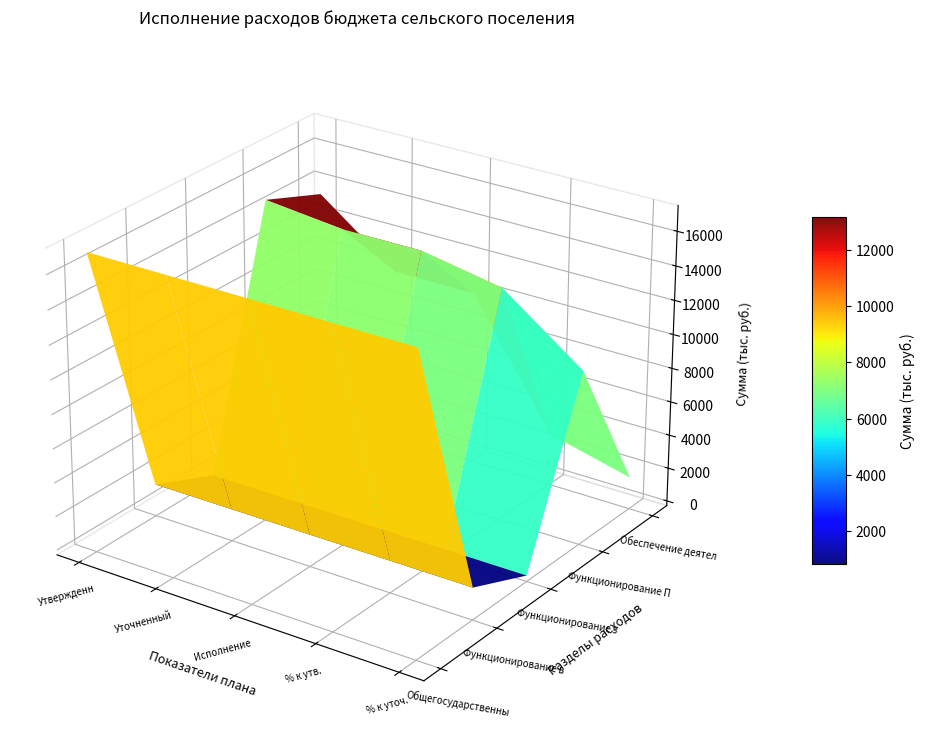

Reading left to right, what are all the values shown in this chart?

Общегосударственные вопросы: 0=17122.5	1=17122.5	2=17122.5	3=17122.5	4=17122.5
Функционирование высшего должностного лица: 0=1614.8	1=1614.8	2=1614.8	3=1614.8	4=1614.8
Функционирование законодательных органов: 0=70.0	1=70.0	2=70.0	3=70.0	4=70.0
Функционирование Правительства: 0=14831.2	1=14327.7	2=14327.7	3=13452.7	4=9972.7
Обеспечение деятельности органов: 0=13452.7	1=9972.7	2=9972.7	3=2800.0	4=1614.8